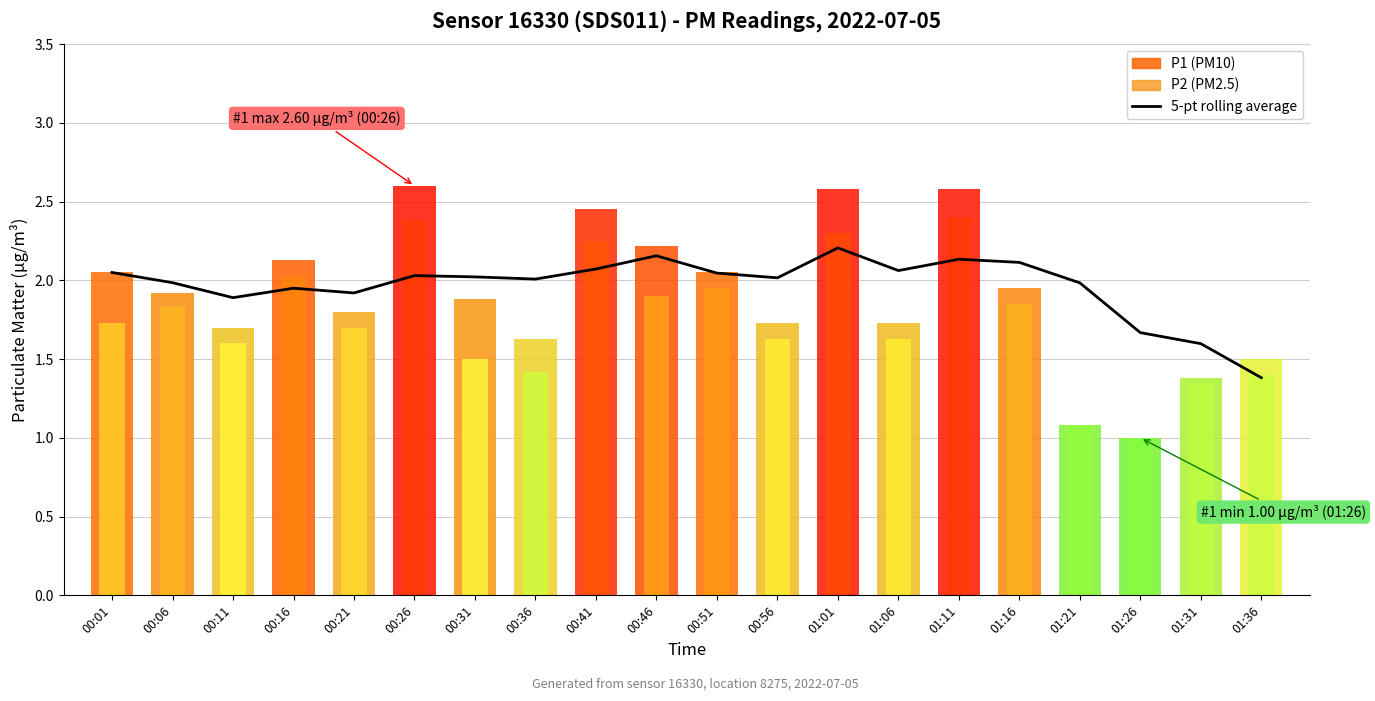

At which label is the value closest to 1?

01:36